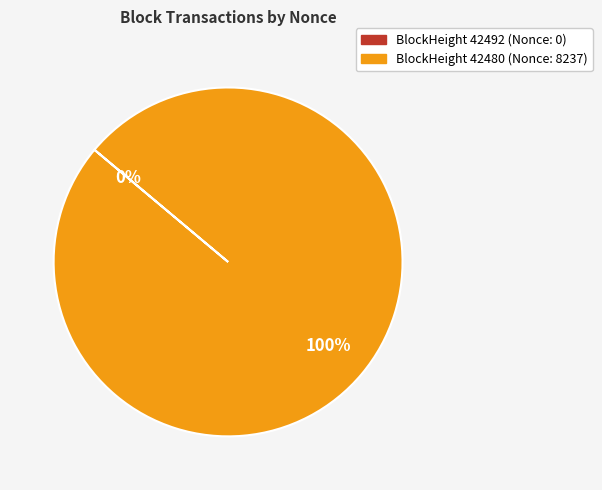

What percentage do 42480 and 42492 together represent?

100.0%